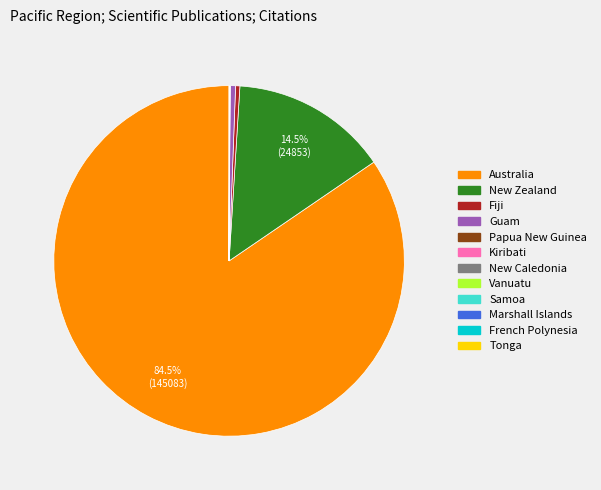

Which category has the biggest portion of the pie?

Australia